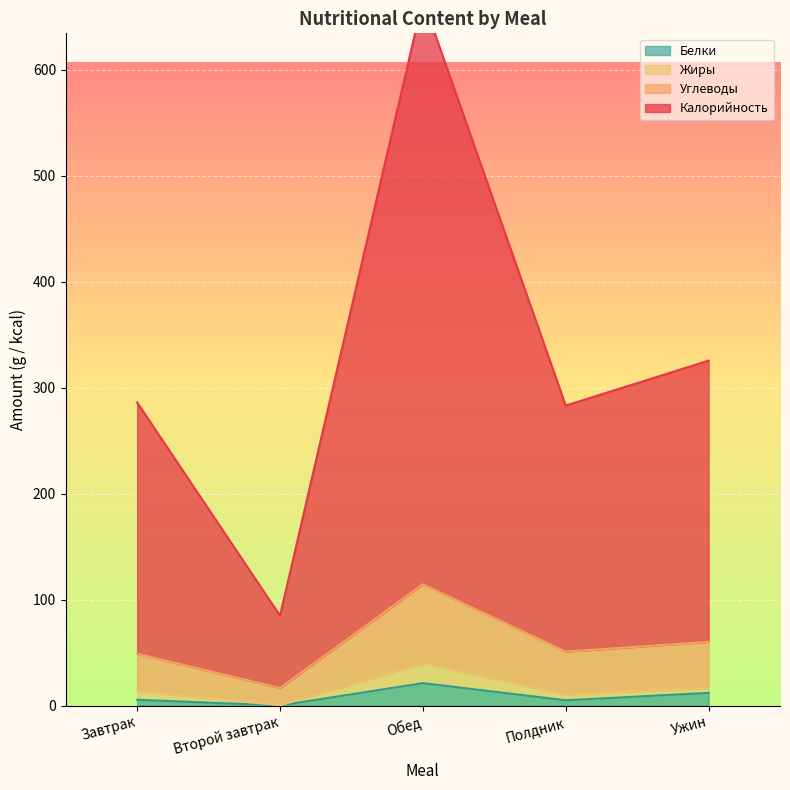

What is the value of the Калорийность point at the 4th from the left?

283.3